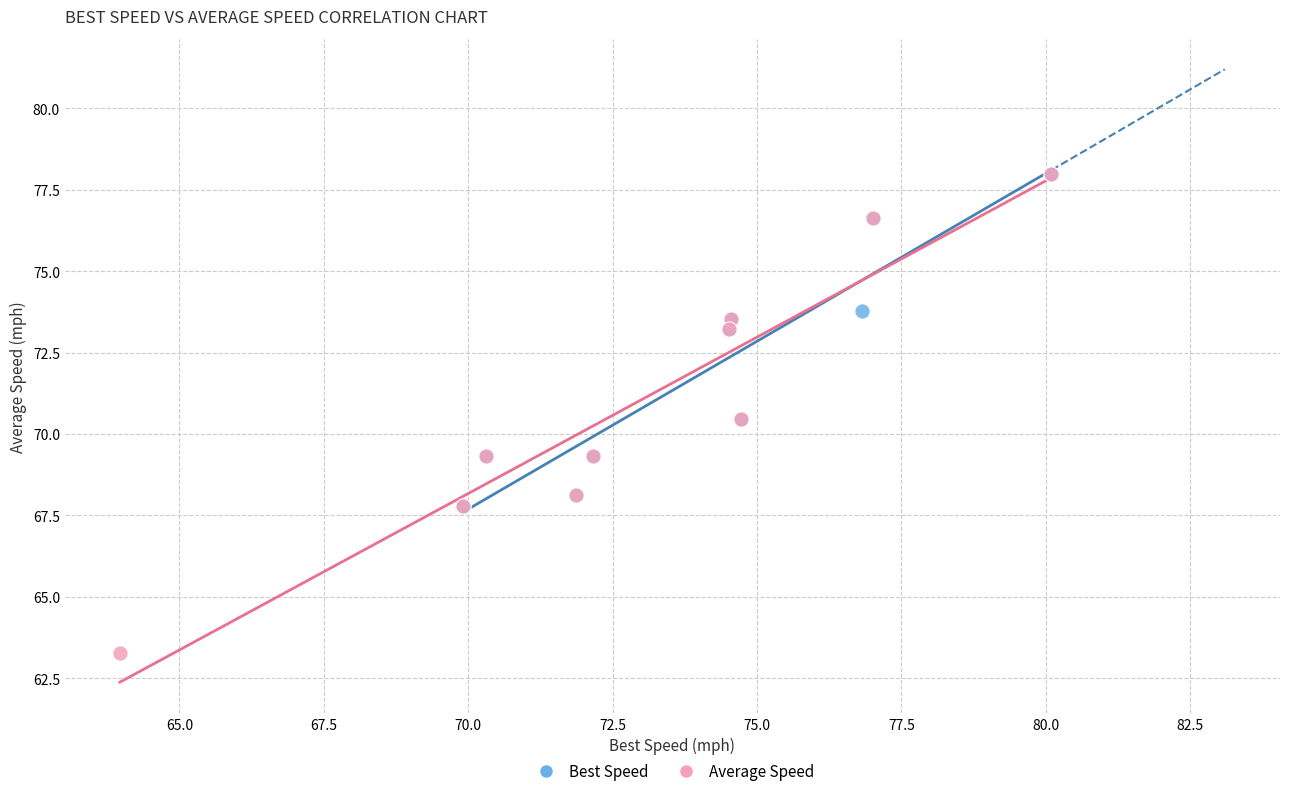

What are all the series names shown in the legend?

Best Speed, Average Speed